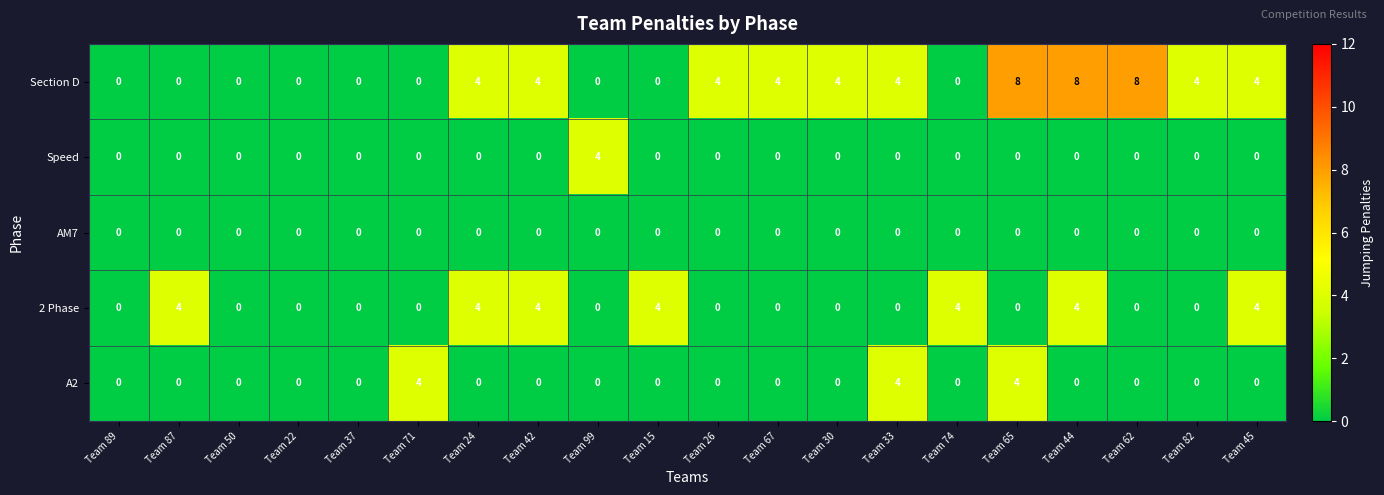

Which series has the largest range (max minus min)?

Section D